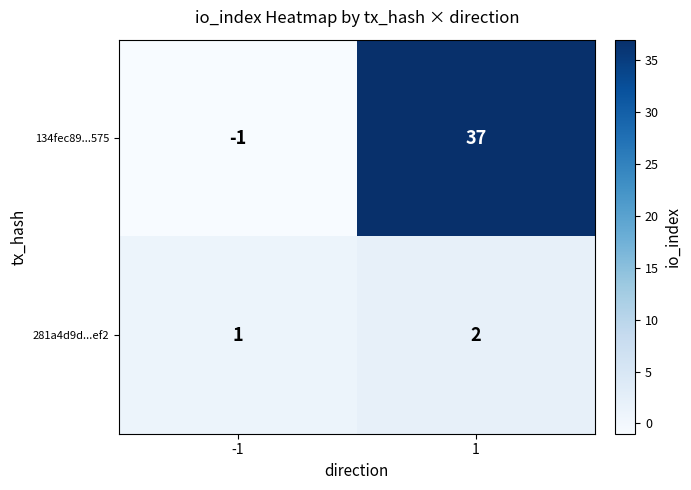

Between -1 and 1, which series saw the biggest shift?

134fec89...575